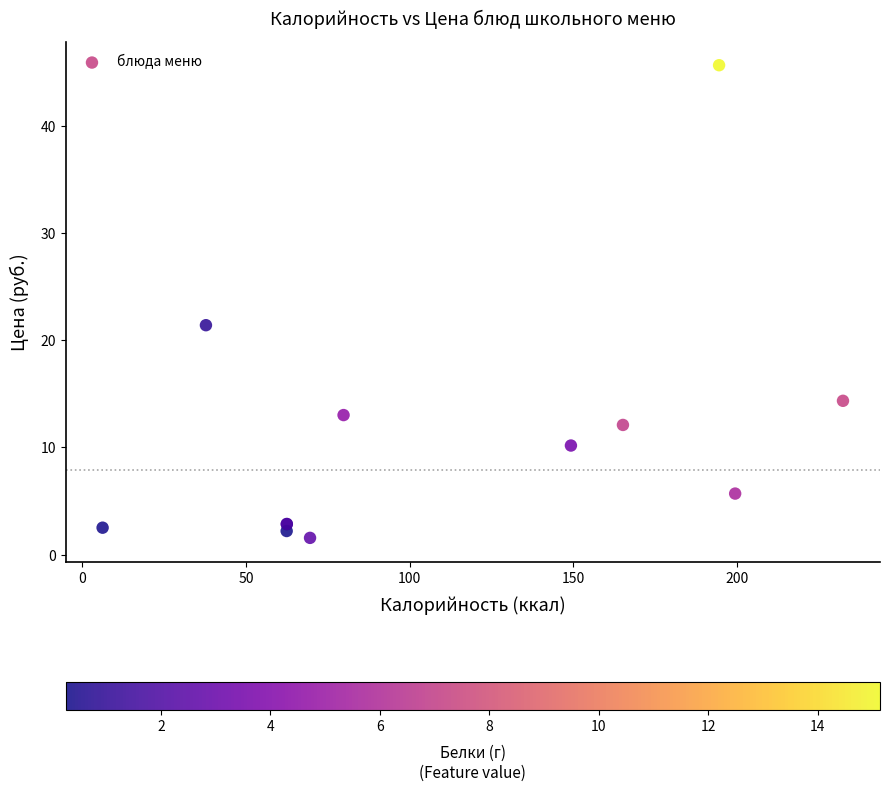

What Y value in the scatter plot is closest to 23?

21.4